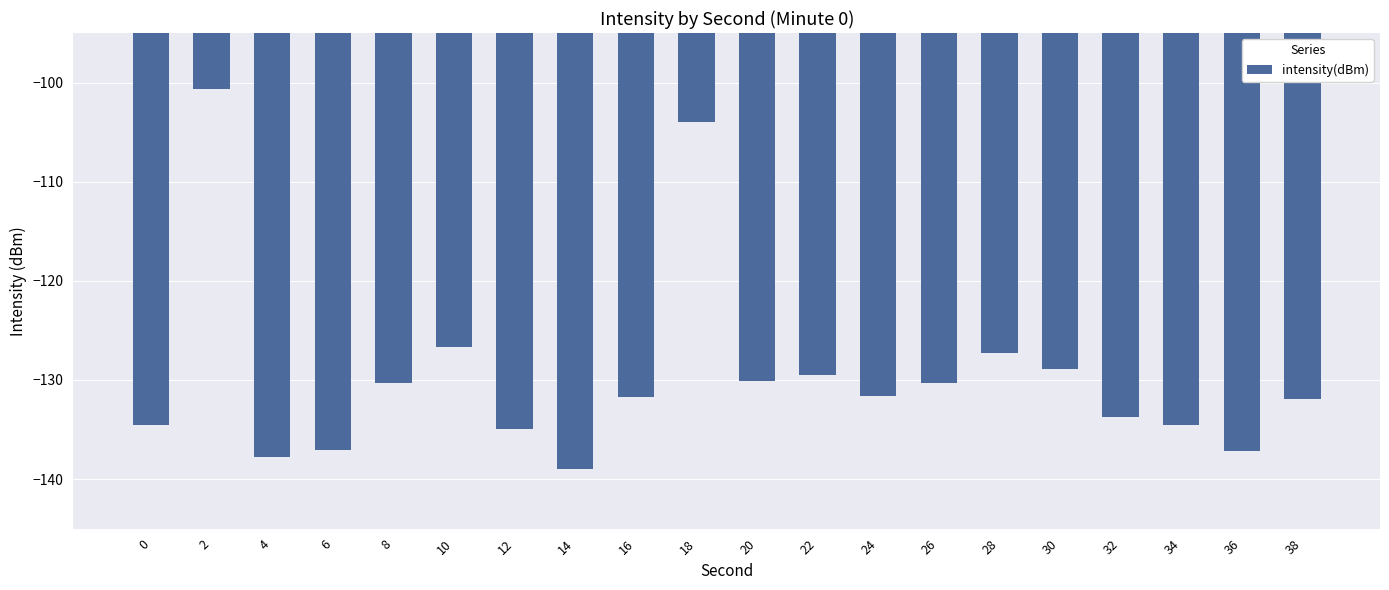

Does the chart contain stacked bars?

No